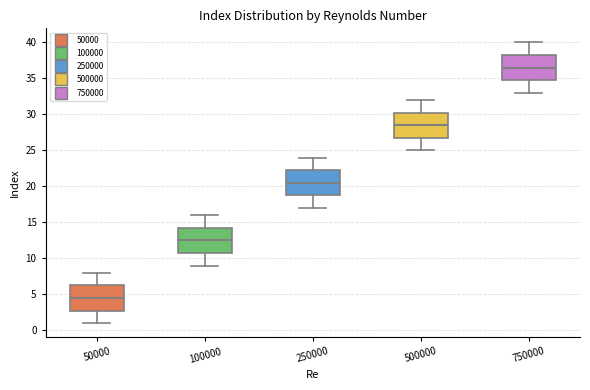

Where is the upper edge of the box at x = 250000 on the y-axis? The values are not printed on the chart, so give them approximately, as read against the axis.

22.5